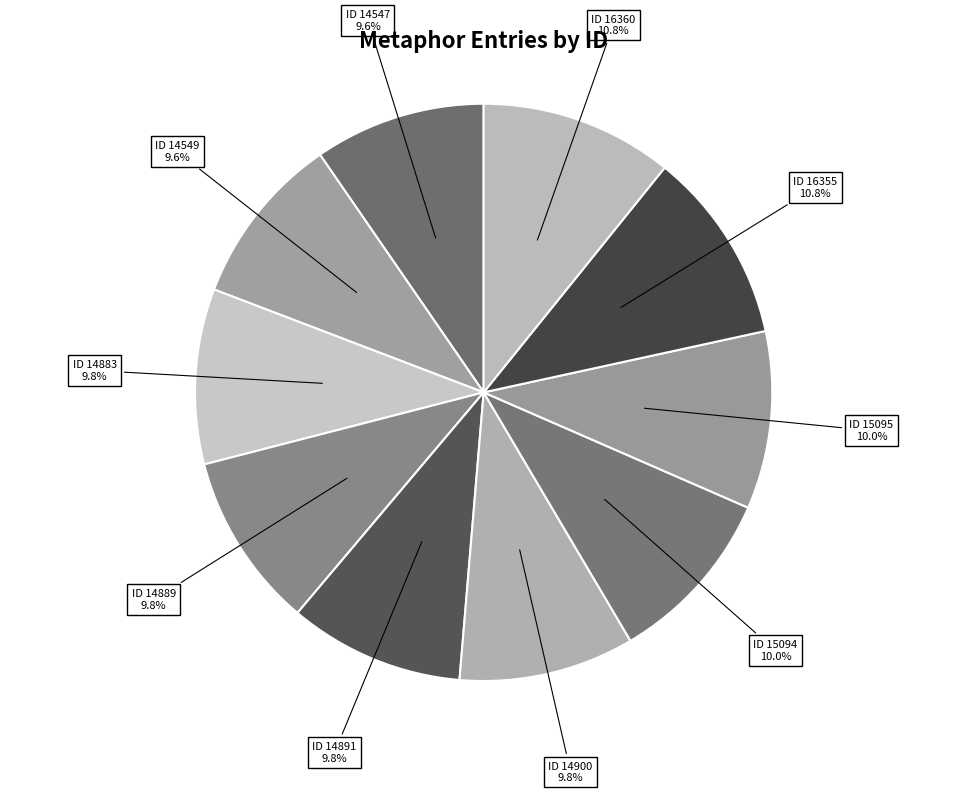

How many slices are in this pie chart?

10